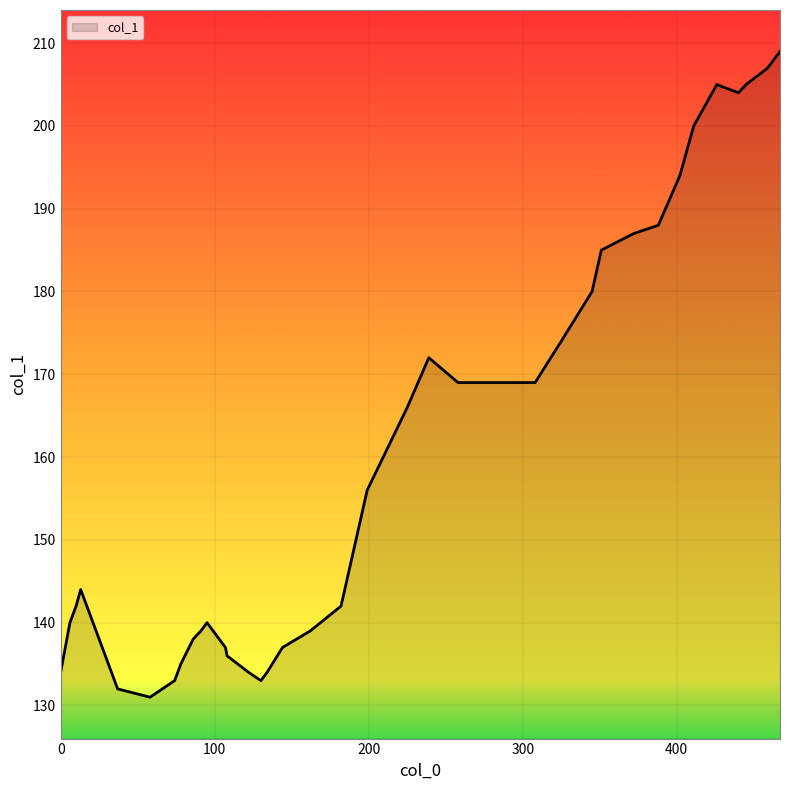

What is the greatest value displayed?

209